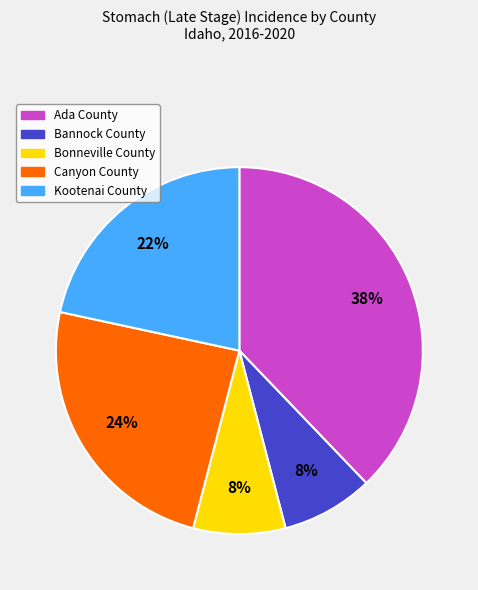

Which category has the biggest portion of the pie?

Ada County